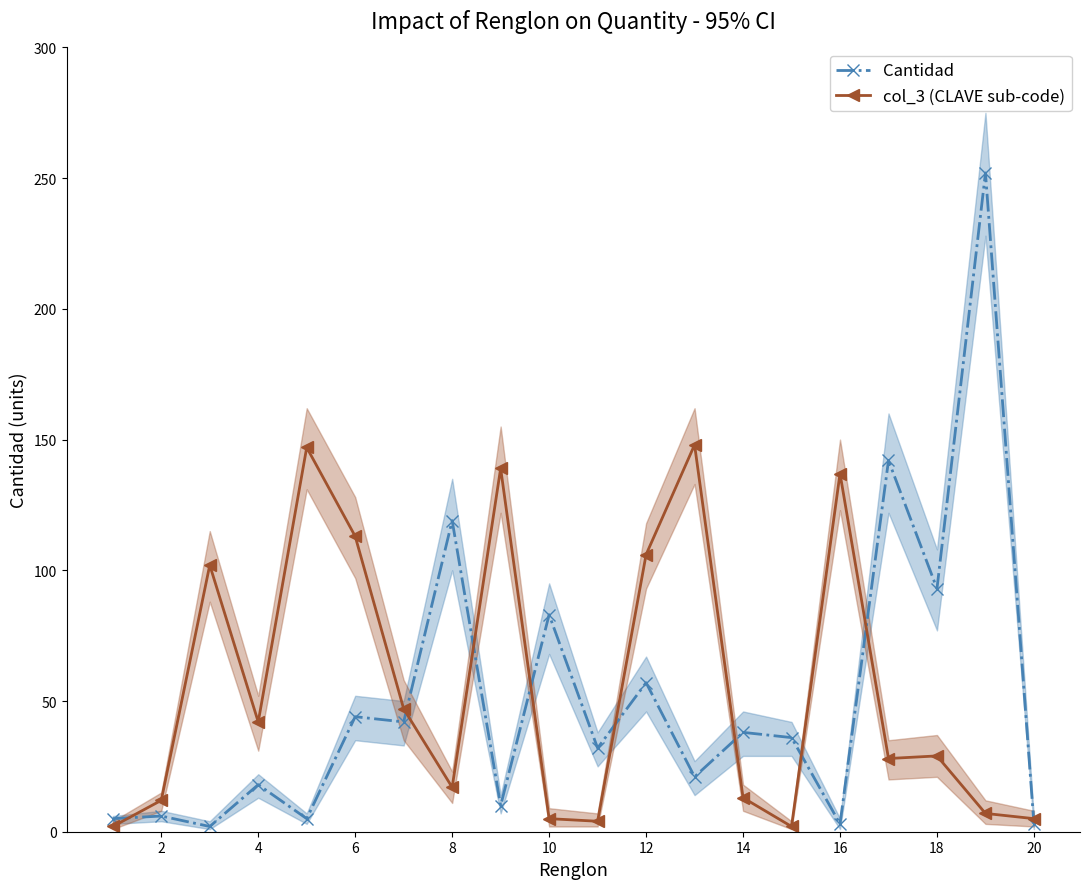

Does the chart display data point markers on the line(s)?

Yes